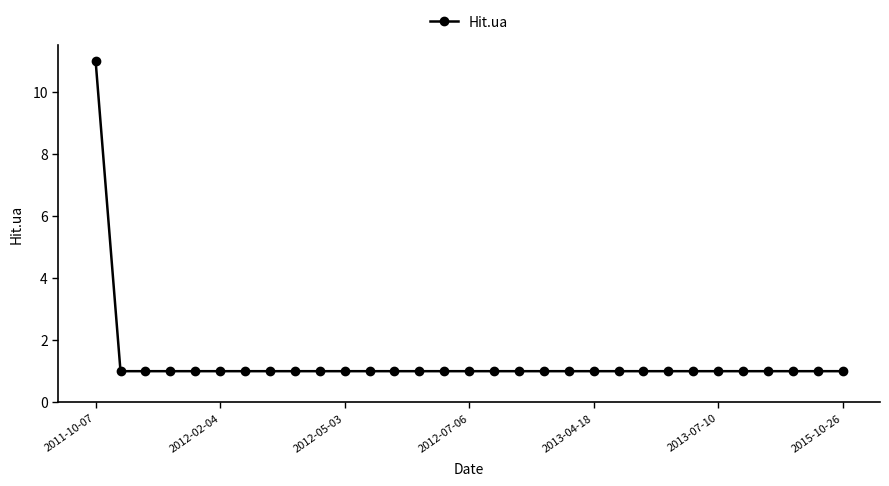

What is the value of the 23rd point from the left?

1